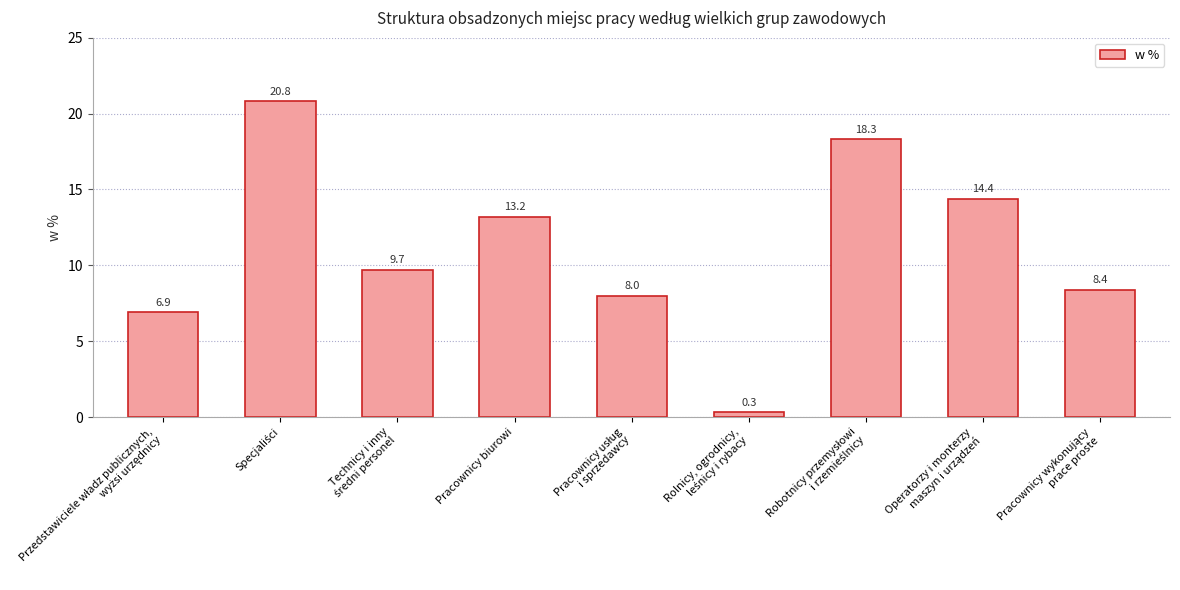

What is the average value?

11.1